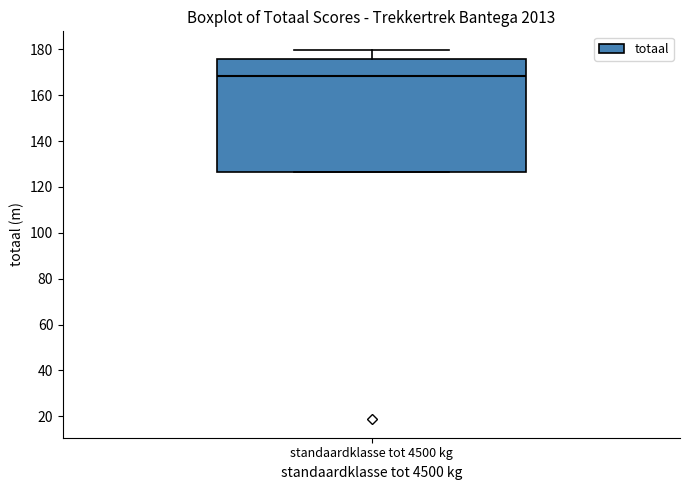

Transcribe this box plot: give where the median line is, the range the box spans, and where the two whiskers end, as read against the y-axis. The values are not printed on the chart, so give them approximately, as read against the axis.

median 168, box 126 to 176, whiskers 126 to 180